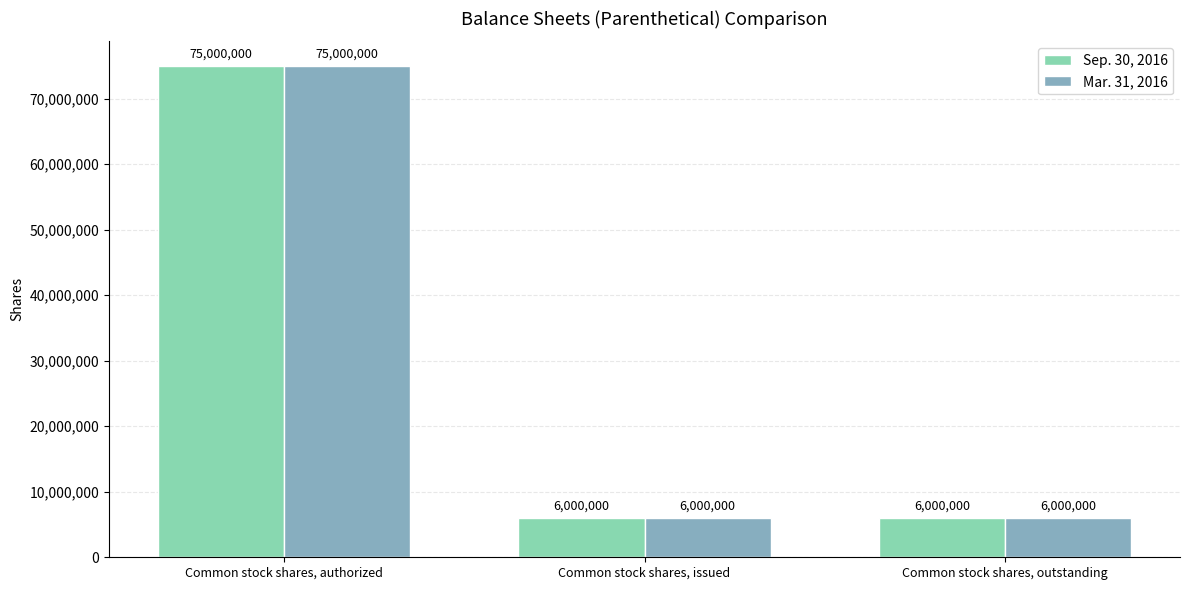

What is the total value across all series at Common stock shares, authorized?

150000000